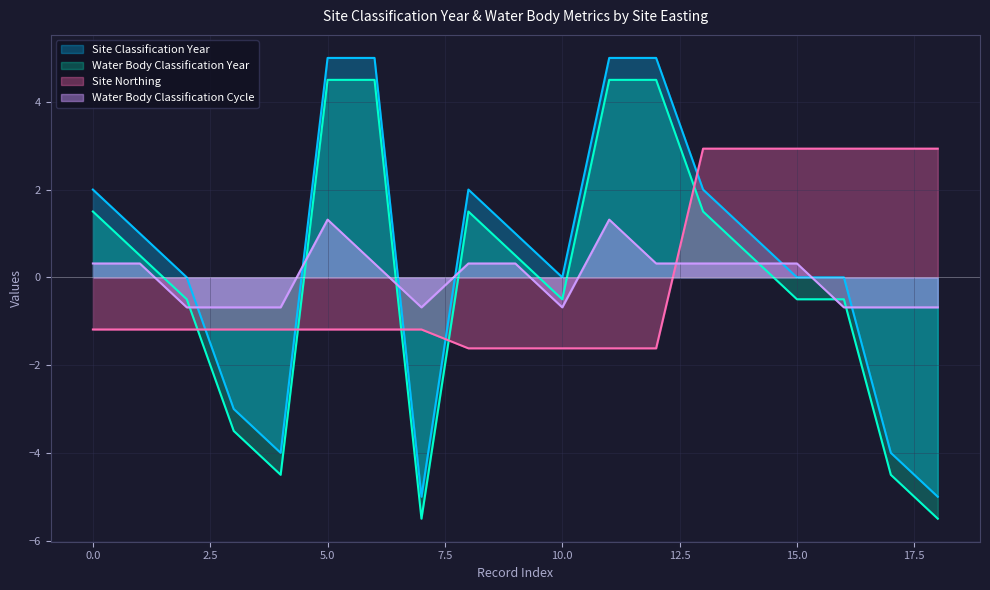

True or false: Water Body Classification Cycle and Water Body Classification Year cross at least once.

True